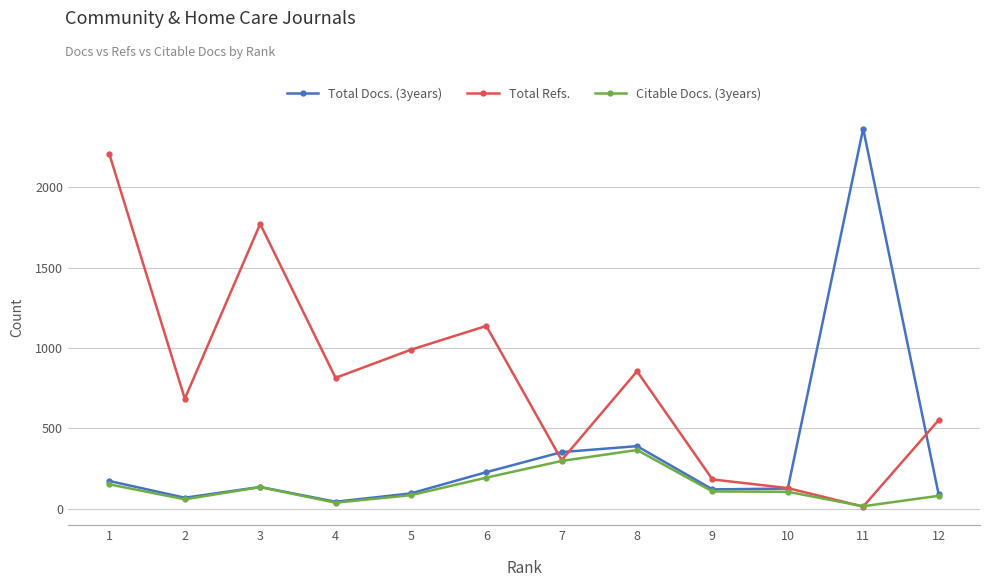

Which series changed the most between 1 and 2?

Total Refs.